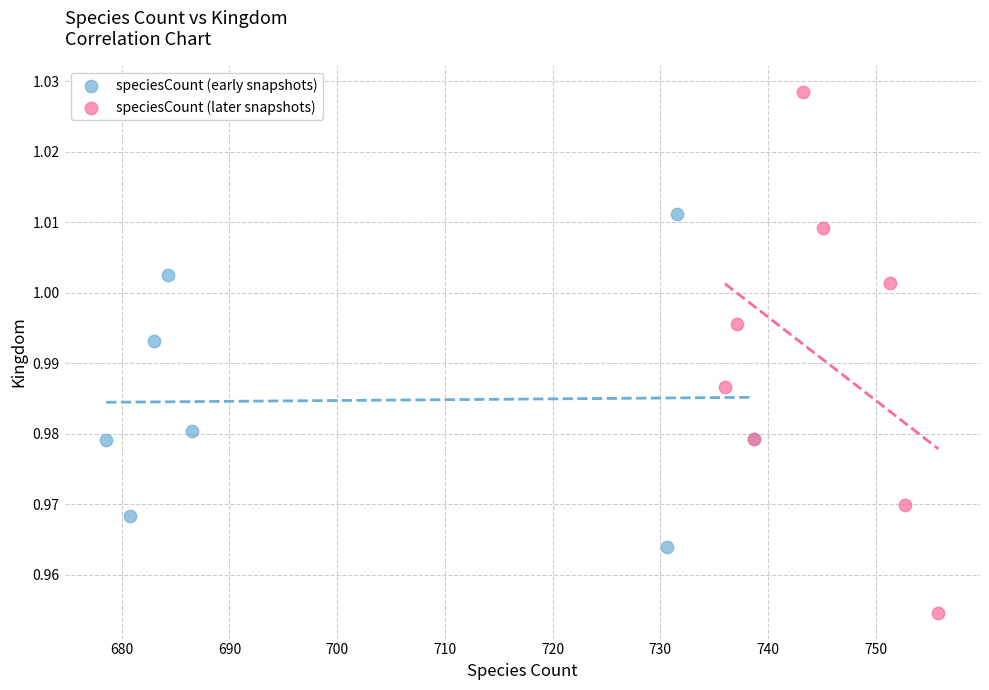

What are all the series names shown in the legend?

speciesCount (early snapshots), speciesCount (later snapshots)